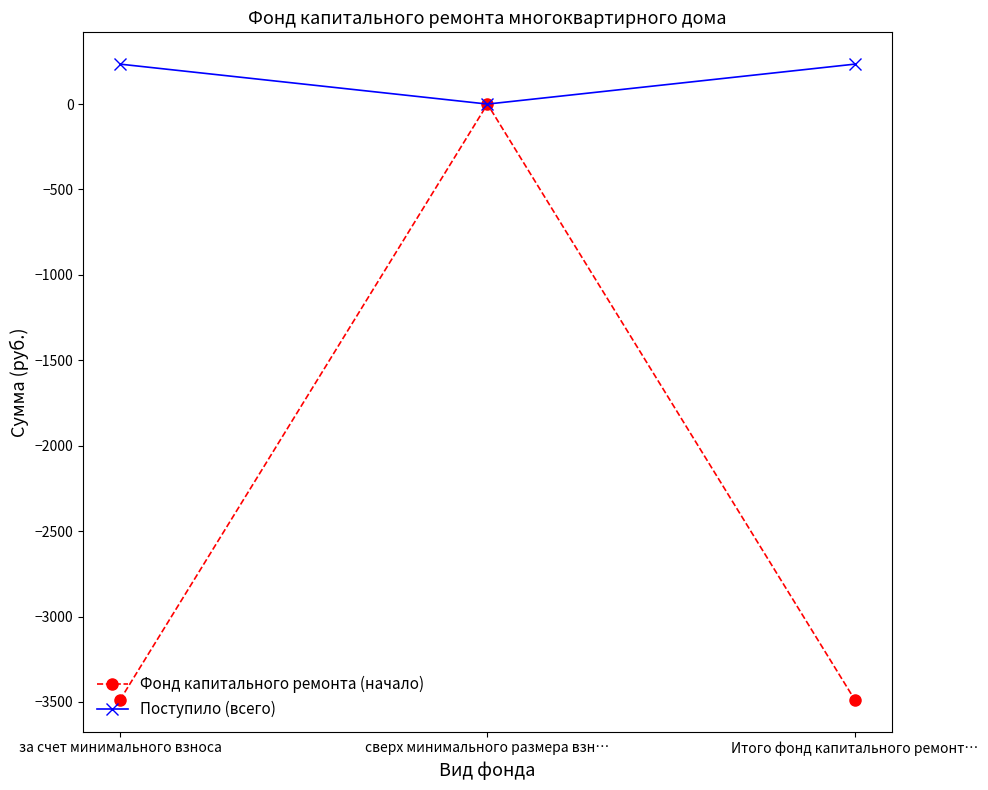

Between сверх минимального размера взн… and Итого фонд капитального ремонт…, which series saw the biggest shift?

Фонд капитального ремонта (начало)